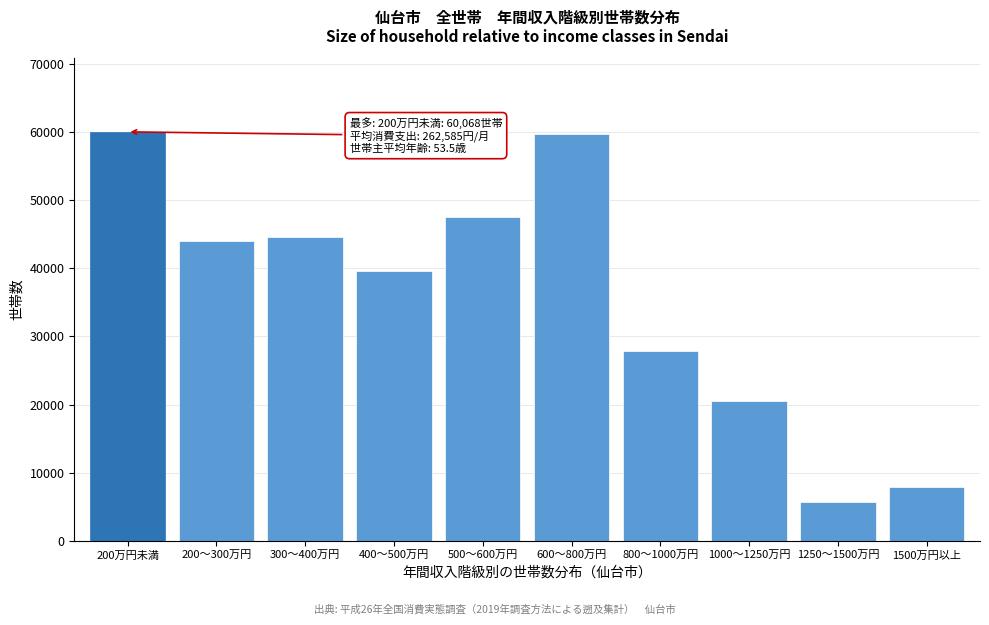

Which has a higher value, 200～300万円 or 200万円未満?

200万円未満